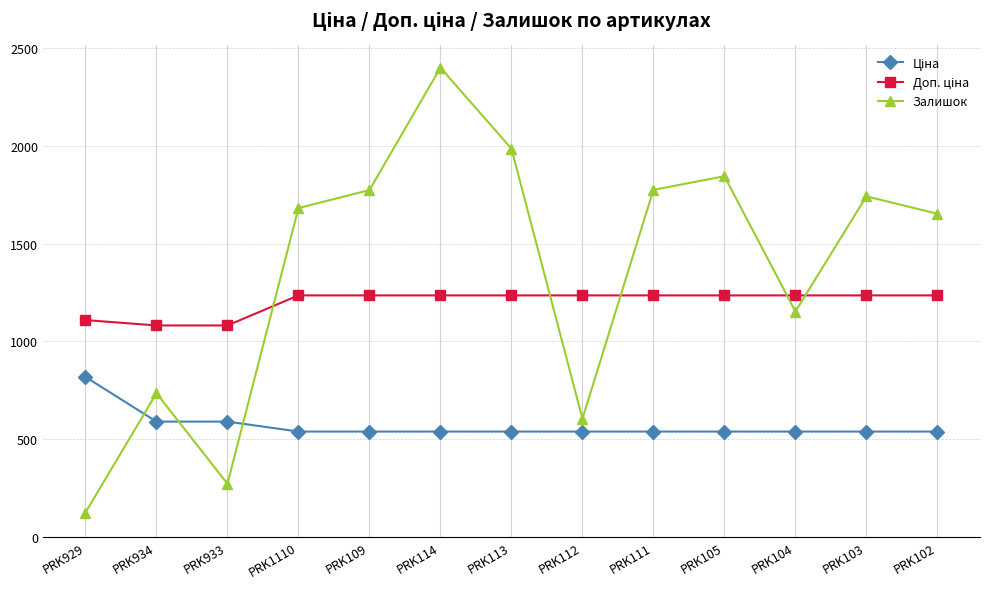

At which category does Залишок reach its first local peak?

PRK934